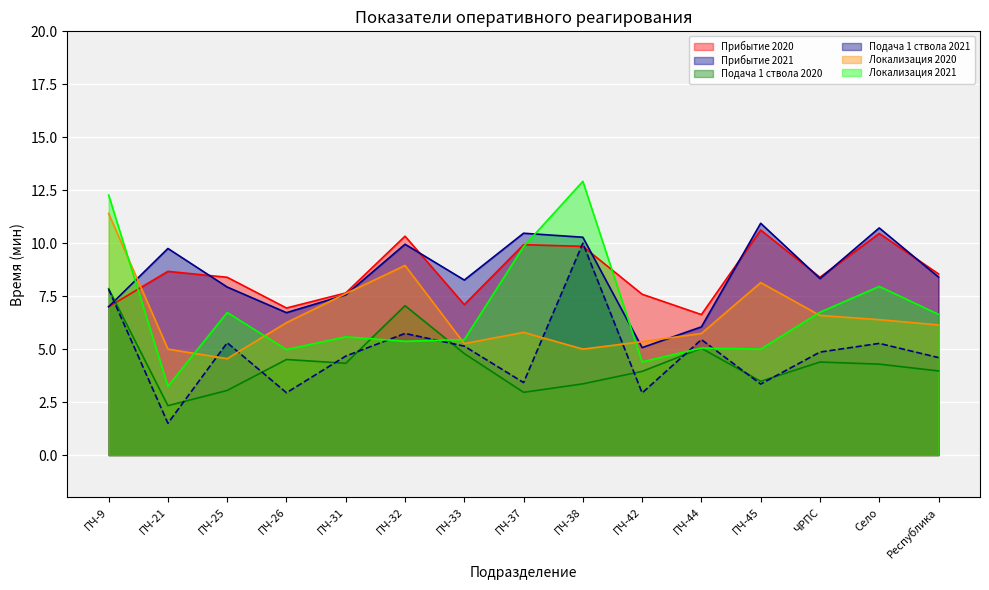

Which category has the highest value in the Прибытие 2020 series?

ПЧ-45